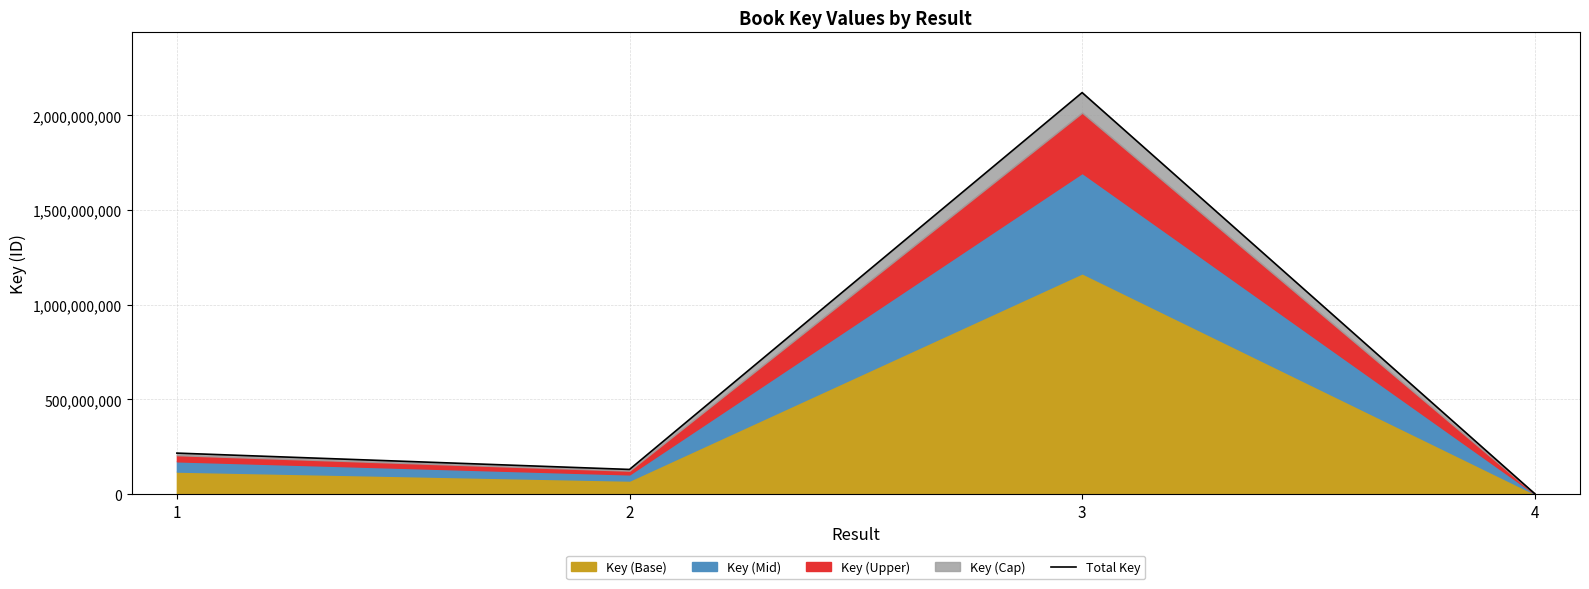

Reading left to right, what are all the values shown in this chart?

216354439.0	130103286.0	2120109306.0	1828304.0